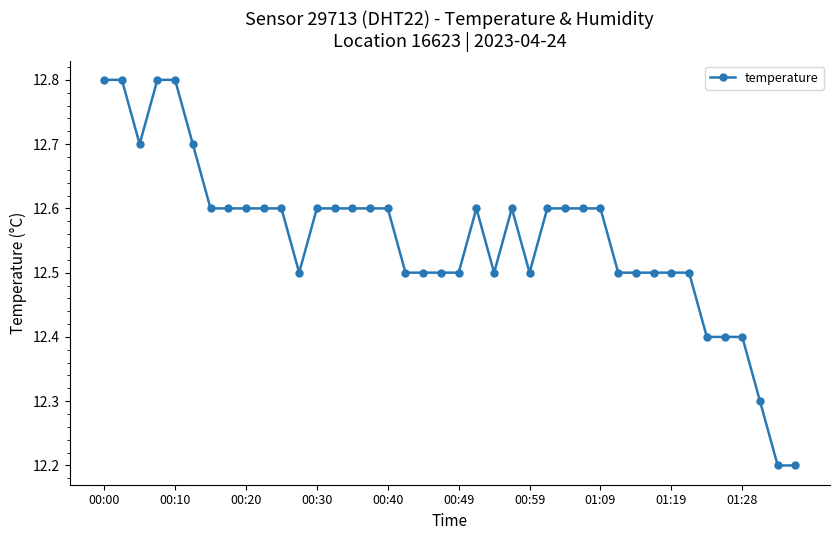

Count the values in the range 12 to 13.

40